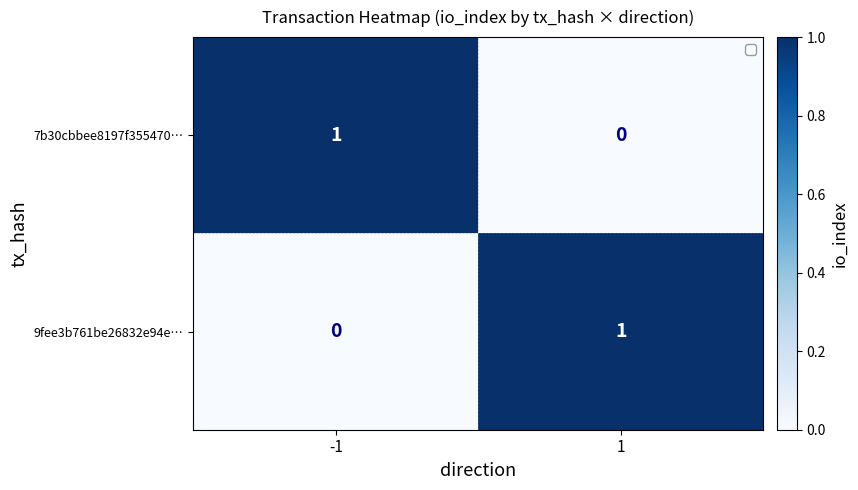

What is the spread (max minus min) of values at 1?

1